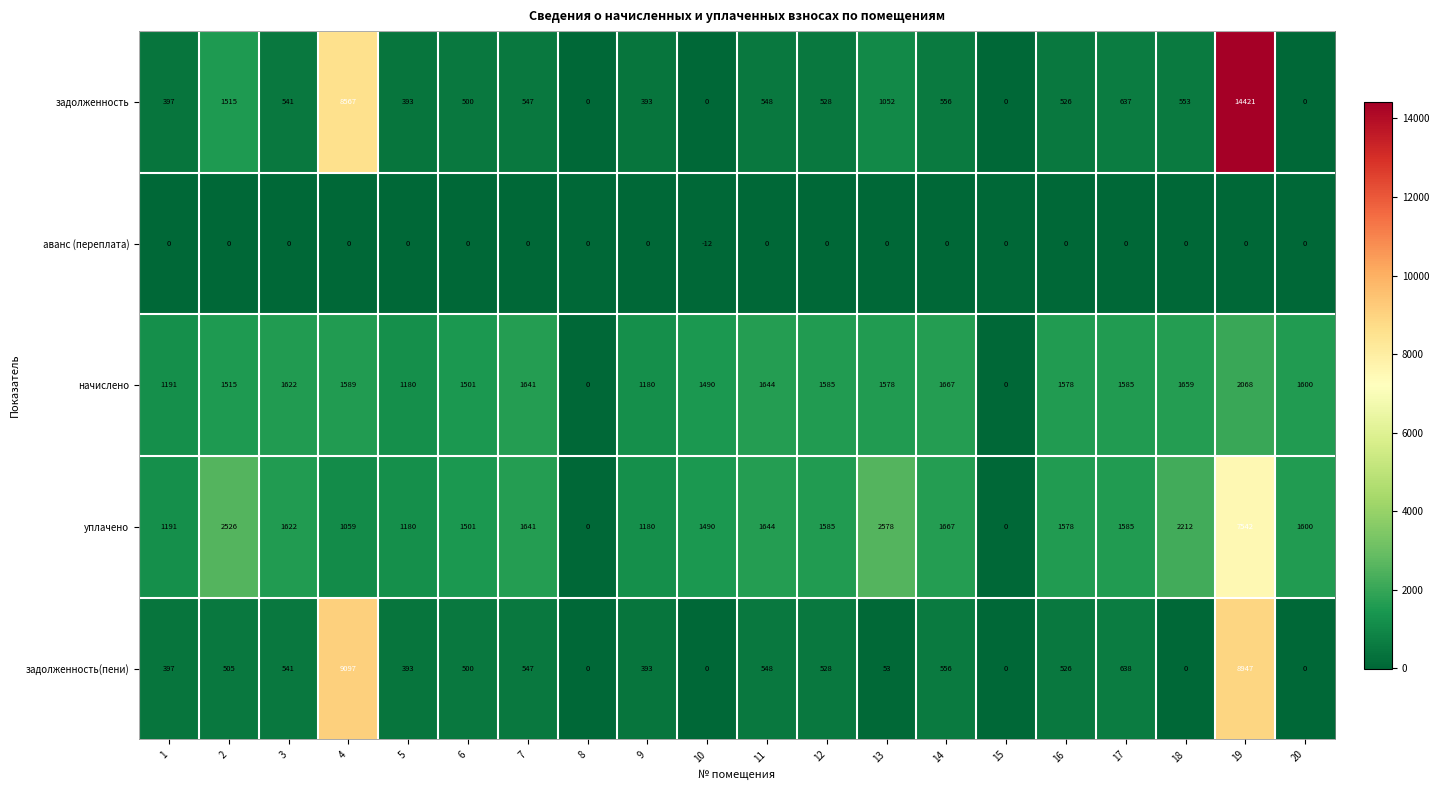

List the series in order of their peak value, highest first.

задолженность, задолженность(пени), уплачено, начислено, аванс (переплата)